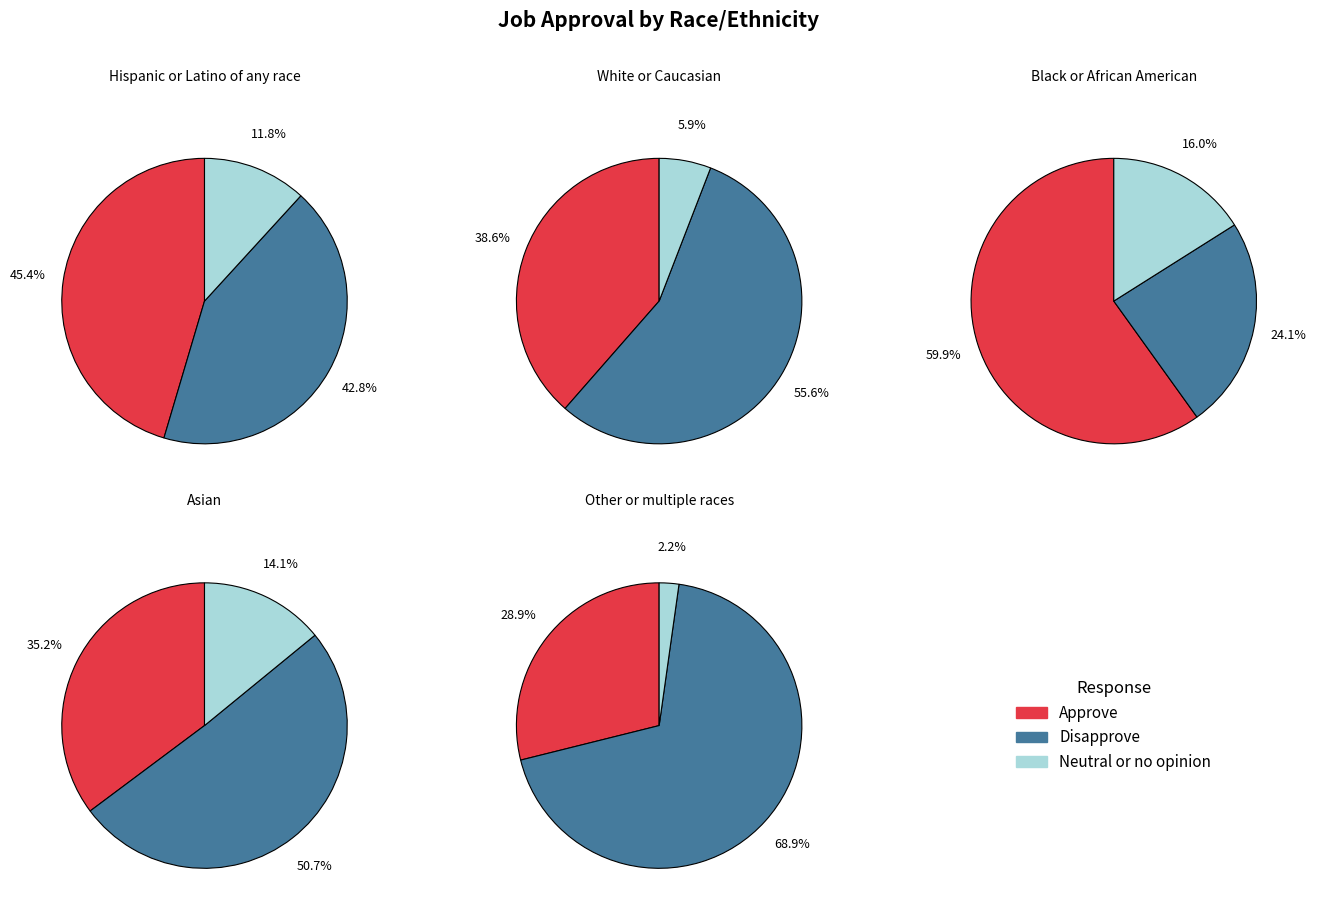

To the nearest percent, what is the difference between the Approve and Disapprove slice percentages?

17%